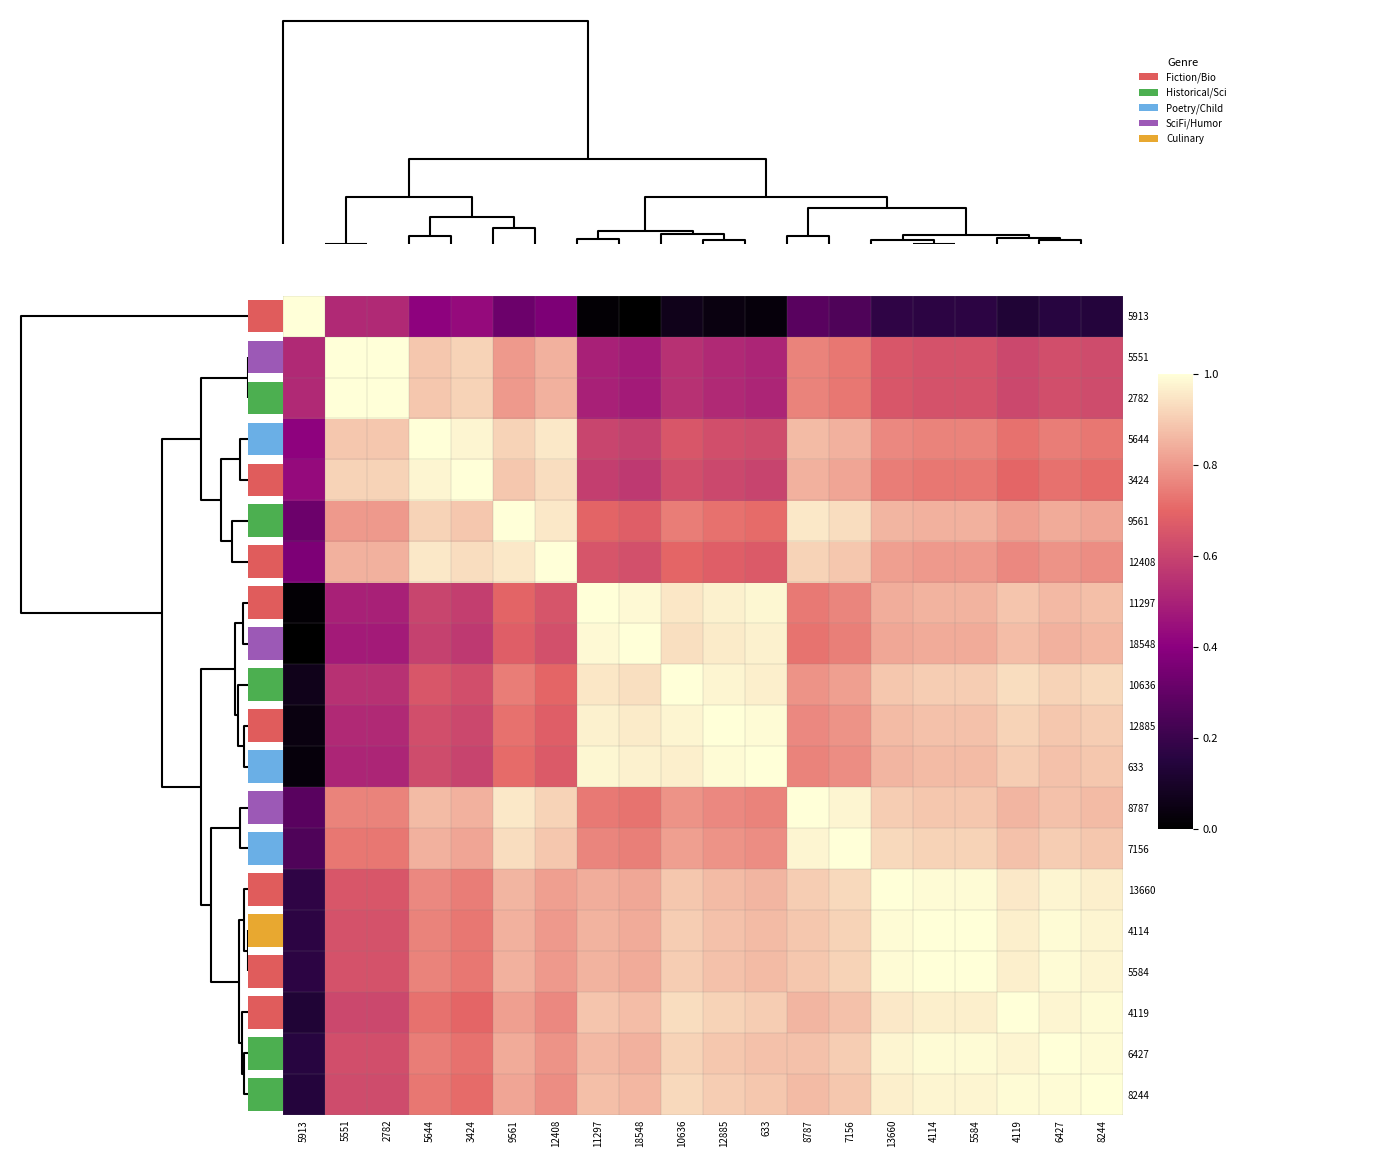

How many categories are shown in the chart?

20